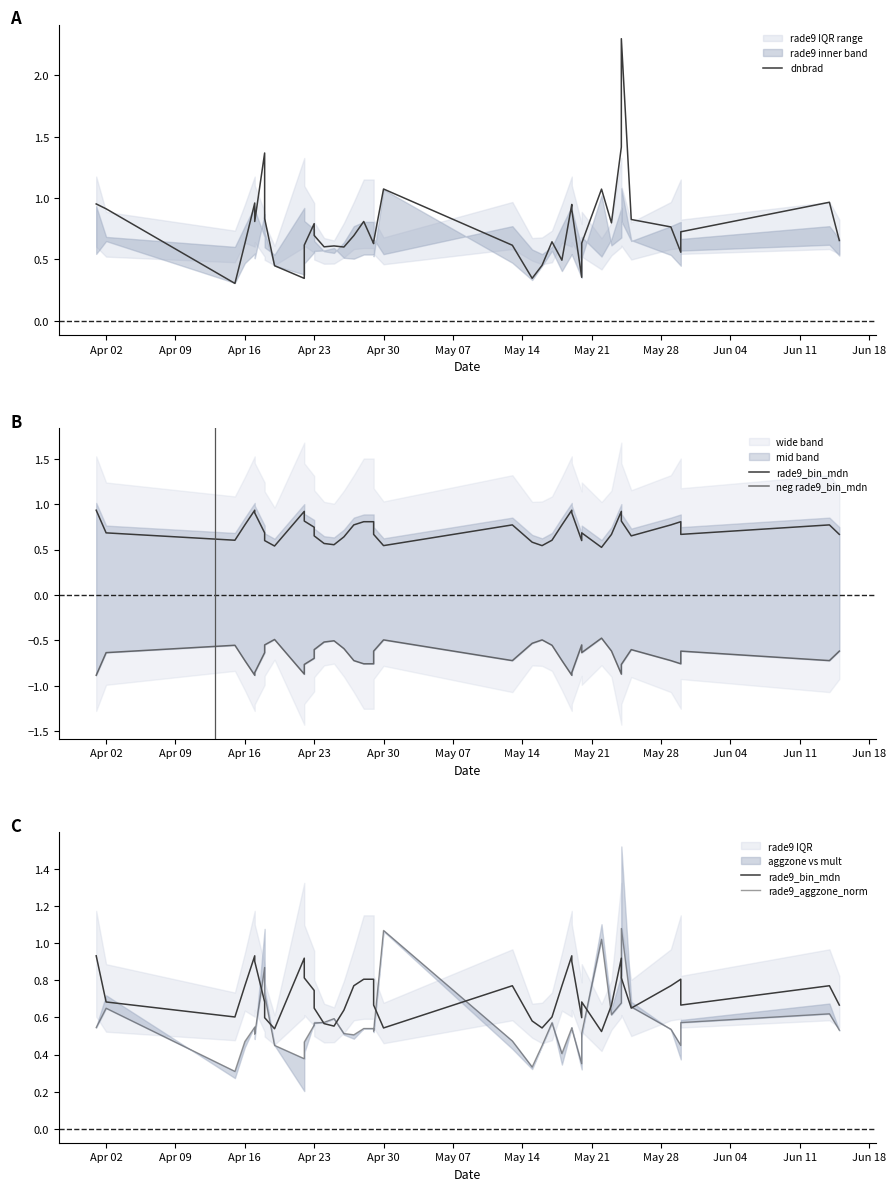

Is the value of dnbrad at 17 greater than the value of neg rade9_bin_mdn at Apr 23?

Yes